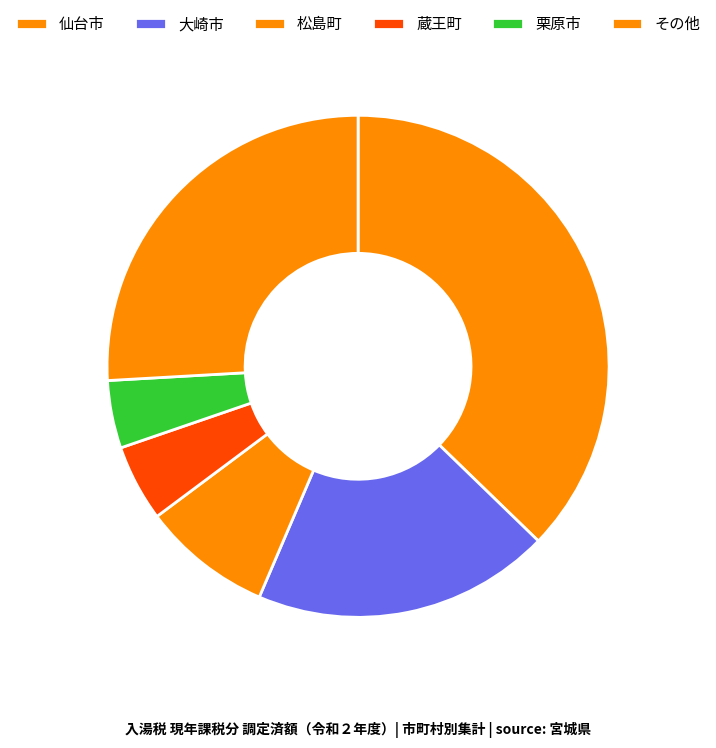

Count the number of slices in the pie.

6